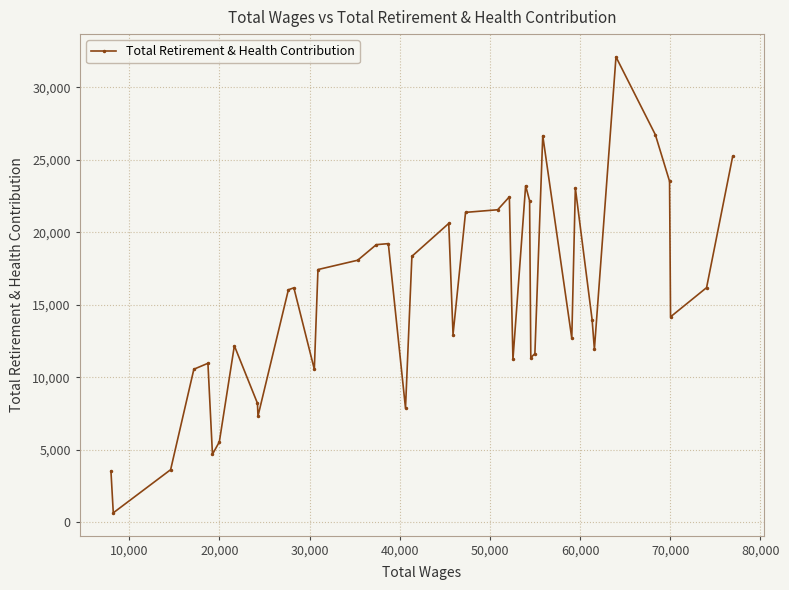

What is the average value?

15368